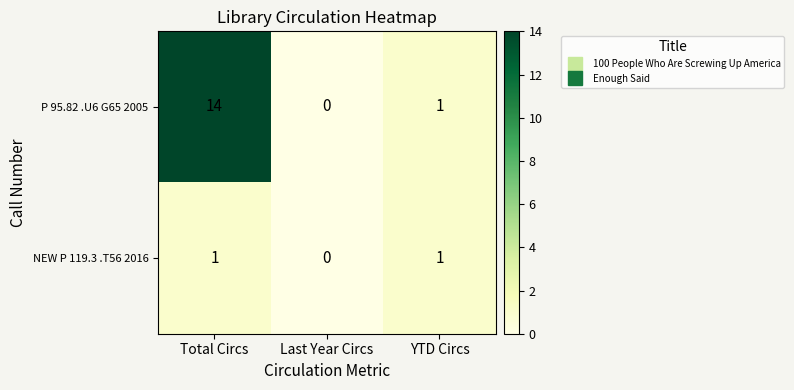

The P 95.82 .U6 G65 2005 series shows 0 at Last Year Circs. True or false?

True